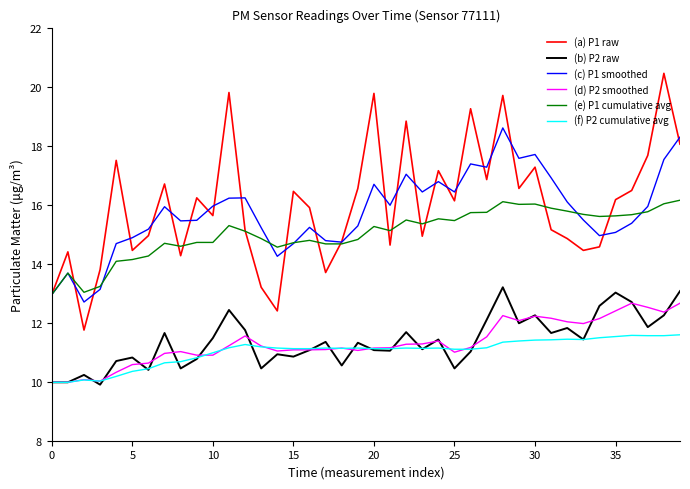

What is the minimum value for (c) P1 smoothed?

12.7